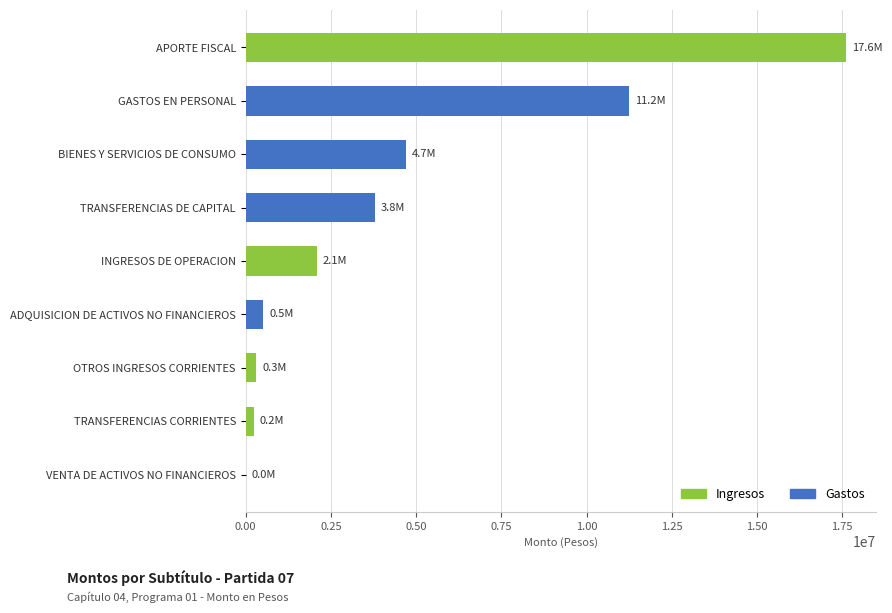

Where is the data nearest to the value 8806489?

GASTOS EN PERSONAL